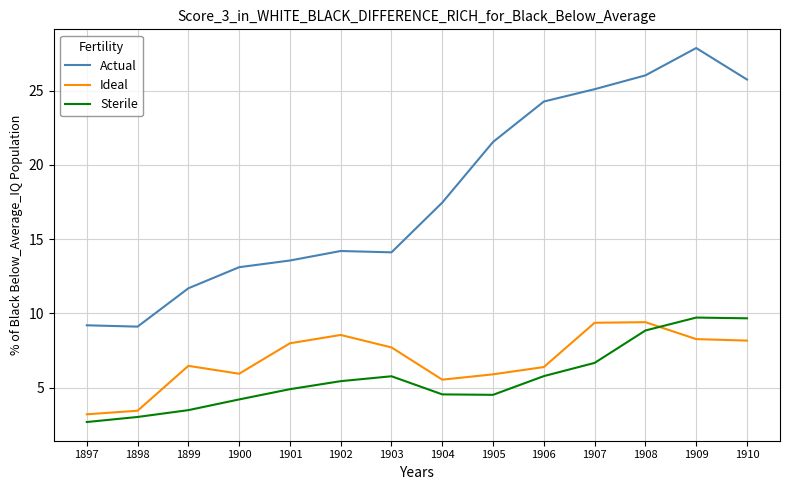

What is the difference between the Sterile values at 1898 and 1897?

0.3